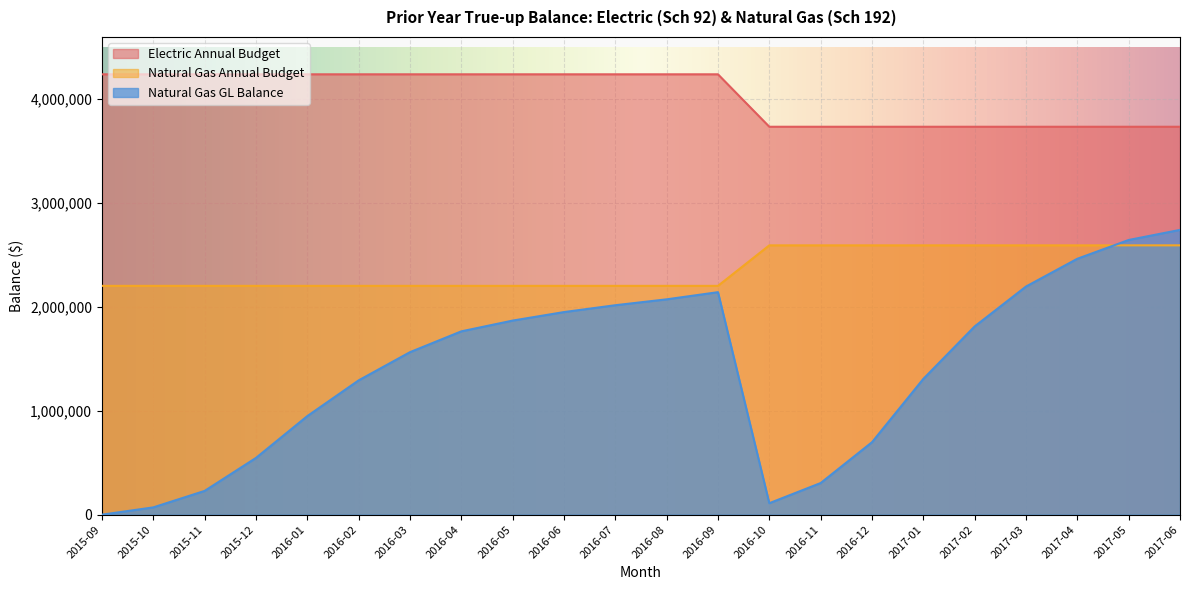

At how many categories does at least one series exceed 3153179?

22